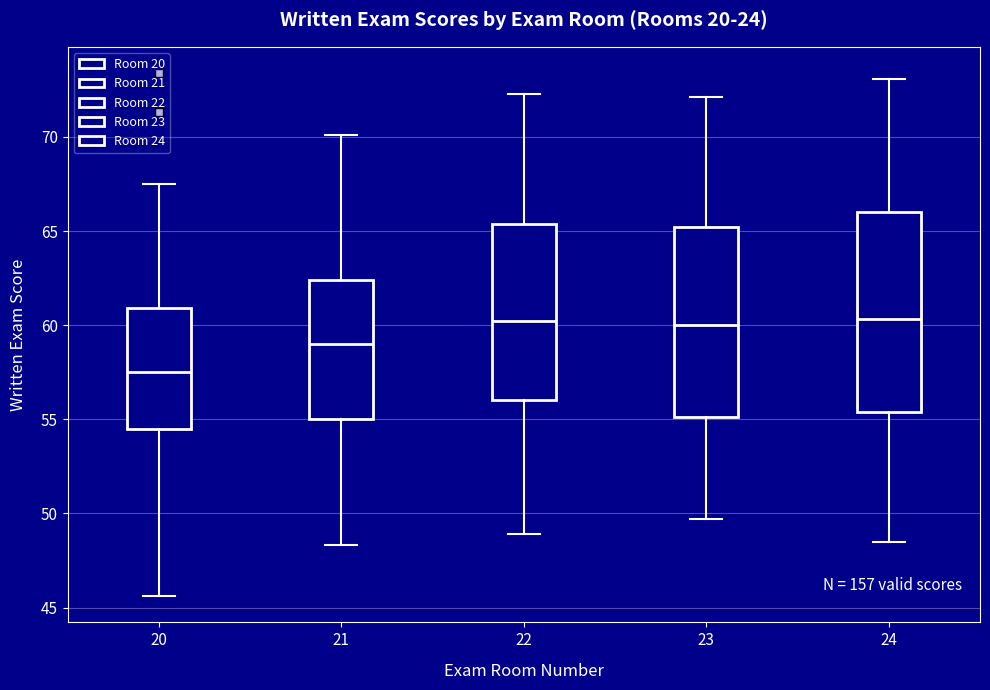

Reading left to right, read every box against the y-axis: the position of its median line, the range the box covers, and the ends of its whiskers. The values are not printed on the chart, so give them approximately, as read against the axis.

20: median 57.5, box 54.5 to 61.0, whiskers 45.5 to 67.5
21: median 59.0, box 55.0 to 62.5, whiskers 48.5 to 70.0
22: median 60.0, box 56.0 to 65.5, whiskers 49.0 to 72.5
23: median 60.0, box 55.0 to 65.0, whiskers 49.5 to 72.0
24: median 60.5, box 55.5 to 66.0, whiskers 48.5 to 73.0